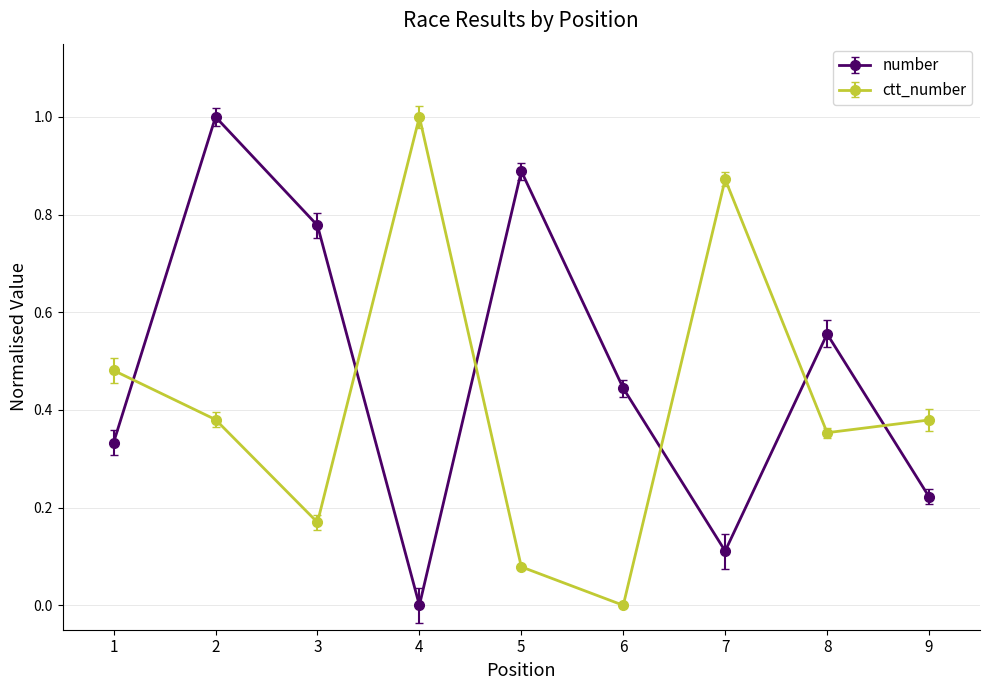

Between 1 and 4, which series saw the biggest shift?

ctt_number